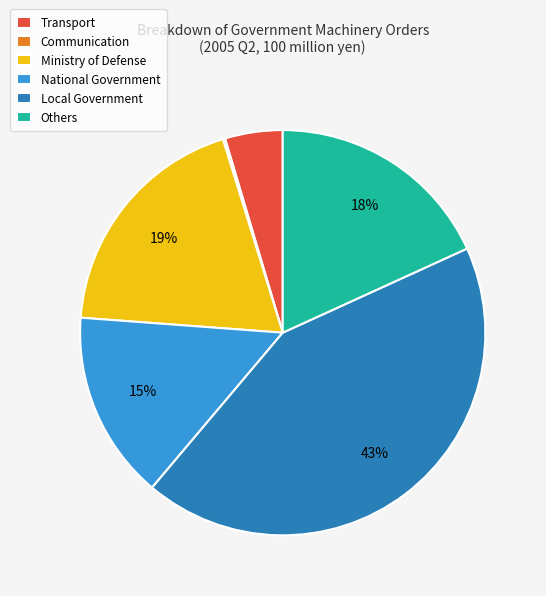

Combined, do National Government and Ministry of Defense account for over 50%?

No